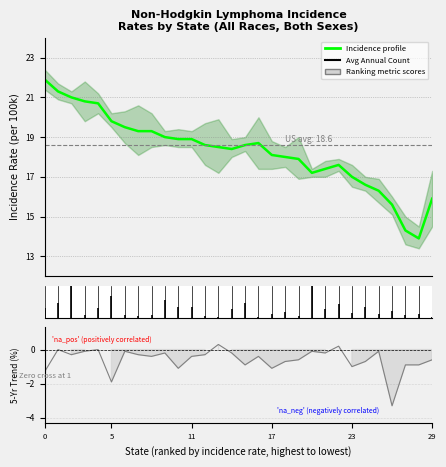

What is the average value of the Incidence profile series?

18.3